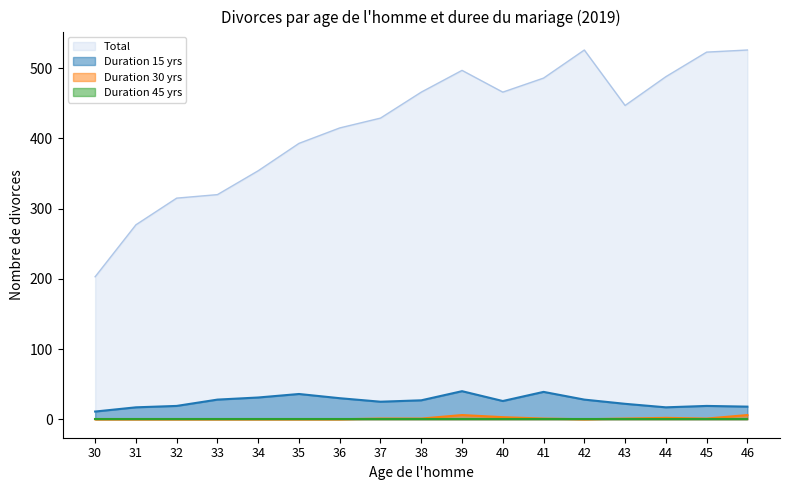

At which label is Total closest to 364?

34